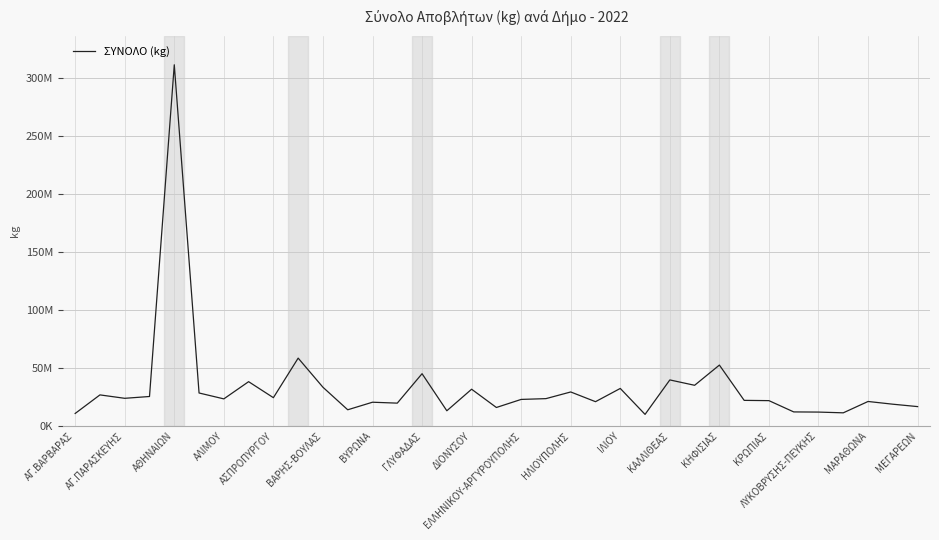

Is this an area chart (filled region under the line)?

No